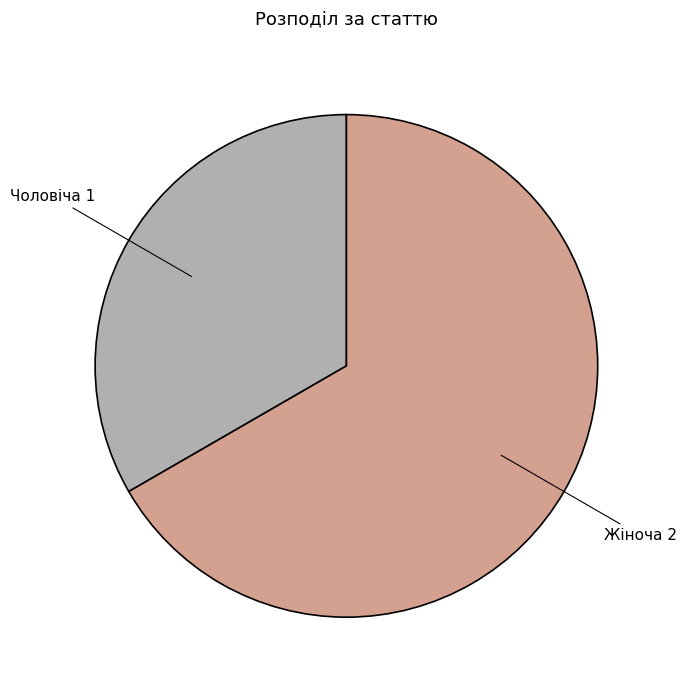

Which slice is the smallest?

Чоловіча